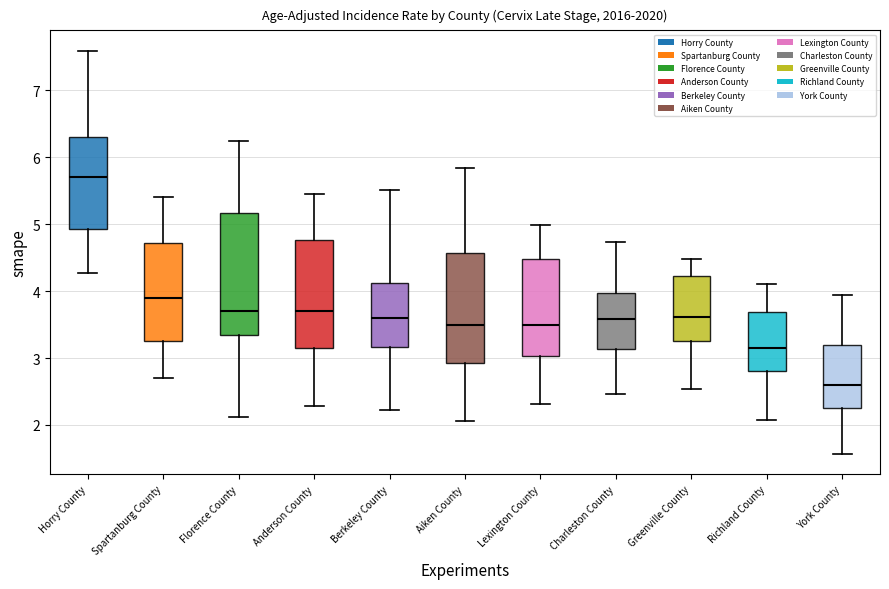

Reading left to right, read every box against the y-axis: the position of its median line, the range the box covers, and the ends of its whiskers. The values are not printed on the chart, so give them approximately, as read against the axis.

Horry County: median 5.7, box 4.9 to 6.3, whiskers 4.3 to 7.6
Spartanburg County: median 3.9, box 3.3 to 4.7, whiskers 2.7 to 5.4
Florence County: median 3.7, box 3.3 to 5.2, whiskers 2.1 to 6.2
Anderson County: median 3.7, box 3.1 to 4.8, whiskers 2.3 to 5.5
Berkeley County: median 3.6, box 3.2 to 4.1, whiskers 2.2 to 5.5
Aiken County: median 3.5, box 2.9 to 4.6, whiskers 2.1 to 5.8
Lexington County: median 3.5, box 3.0 to 4.5, whiskers 2.3 to 5.0
Charleston County: median 3.6, box 3.1 to 4.0, whiskers 2.5 to 4.7
Greenville County: median 3.6, box 3.3 to 4.2, whiskers 2.5 to 4.5
Richland County: median 3.2, box 2.8 to 3.7, whiskers 2.1 to 4.1
York County: median 2.6, box 2.3 to 3.2, whiskers 1.6 to 3.9